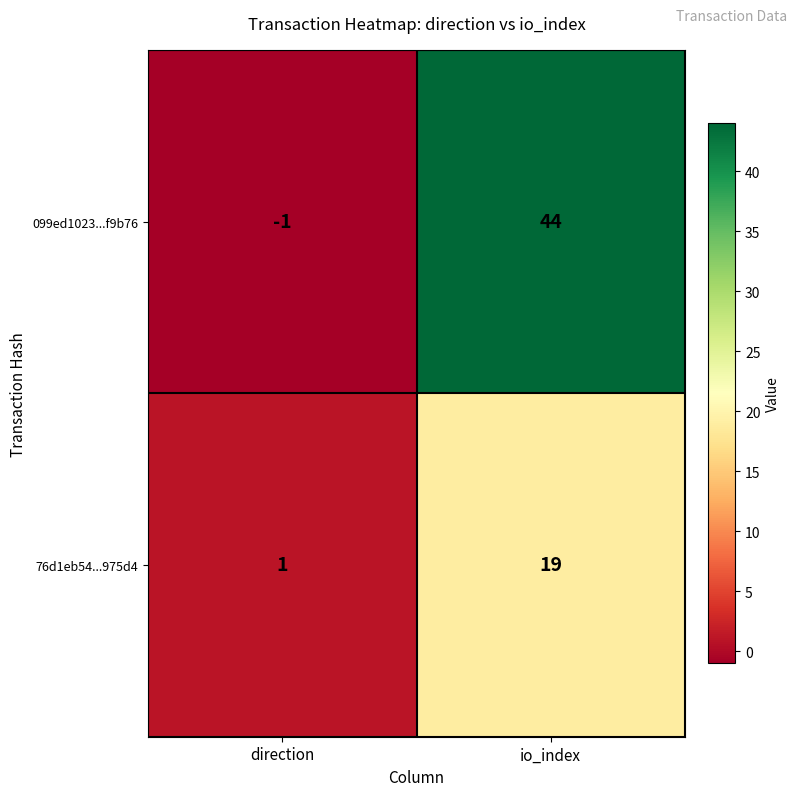

What is the approximate value of 099ed1023...f9b76 at io_index?

44